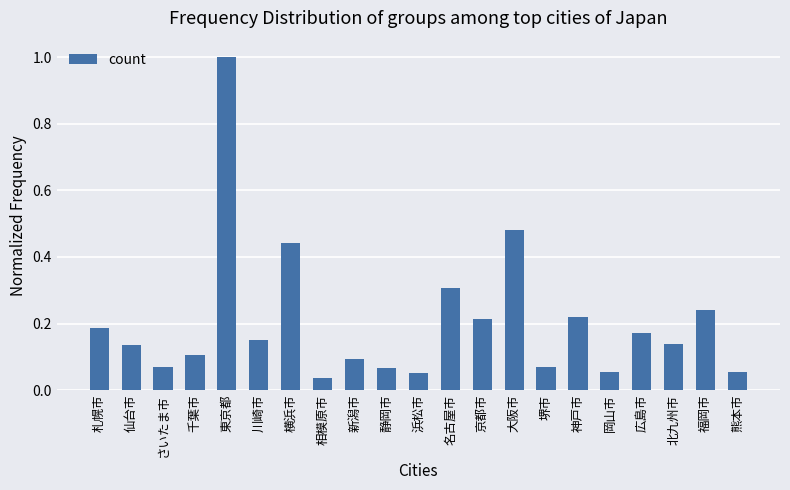

The value at さいたま市 is 0.0. True or false?

False